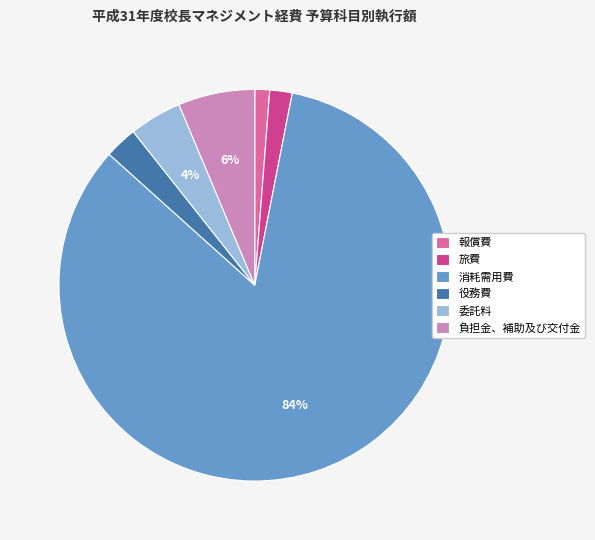

What is the largest slice in the pie chart?

消耗需用費